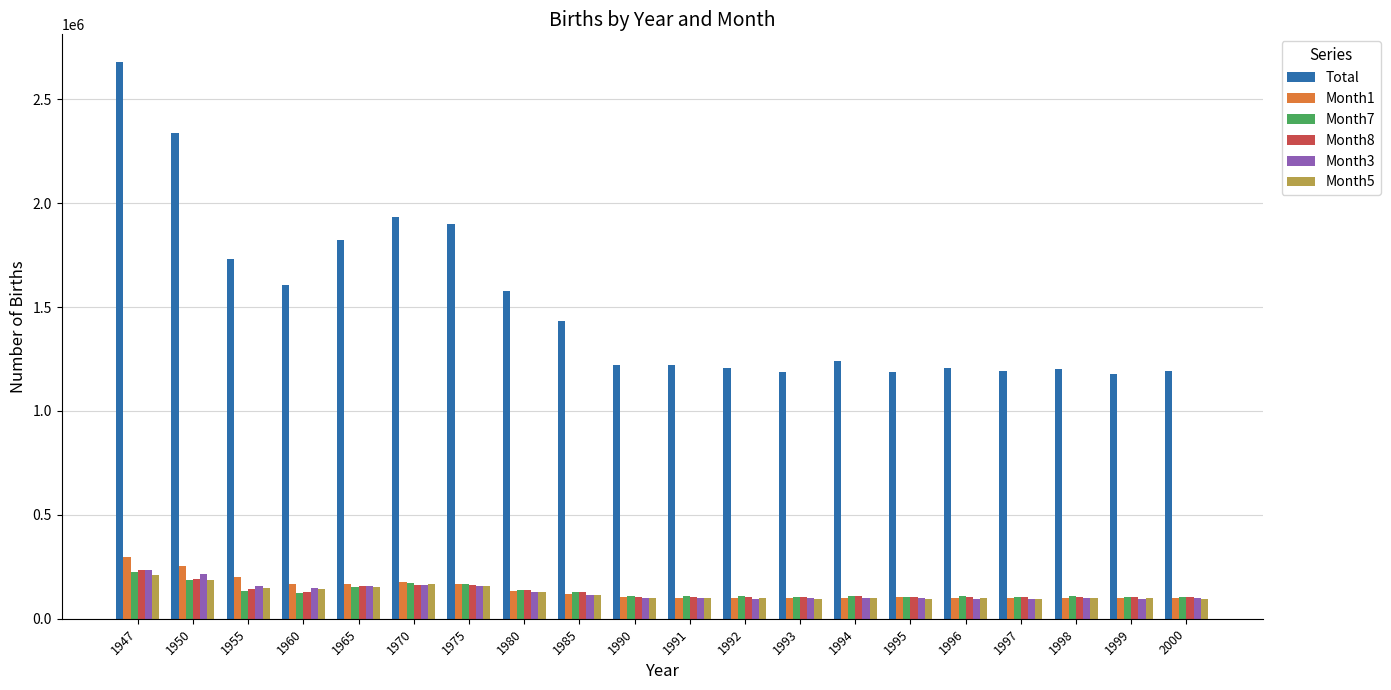

Which series has the largest range (max minus min)?

Total